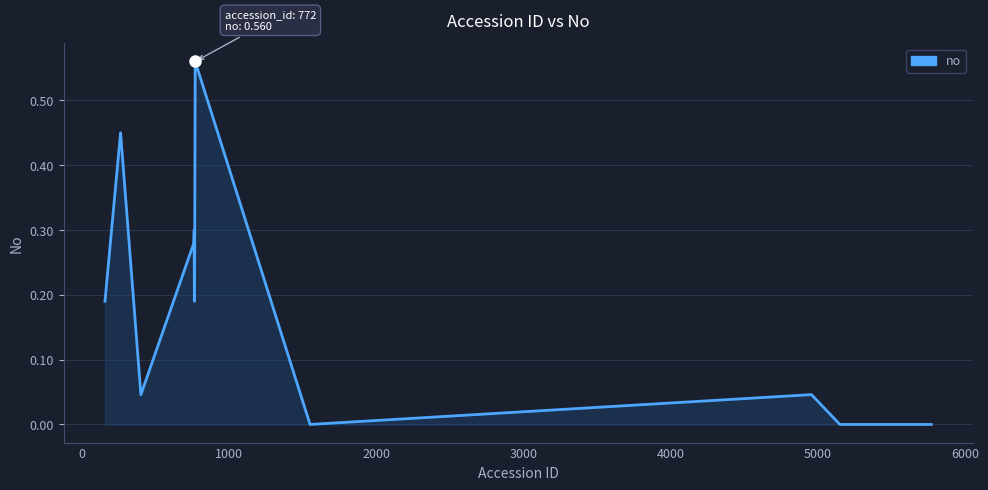

Does the chart have visible grid lines?

Yes